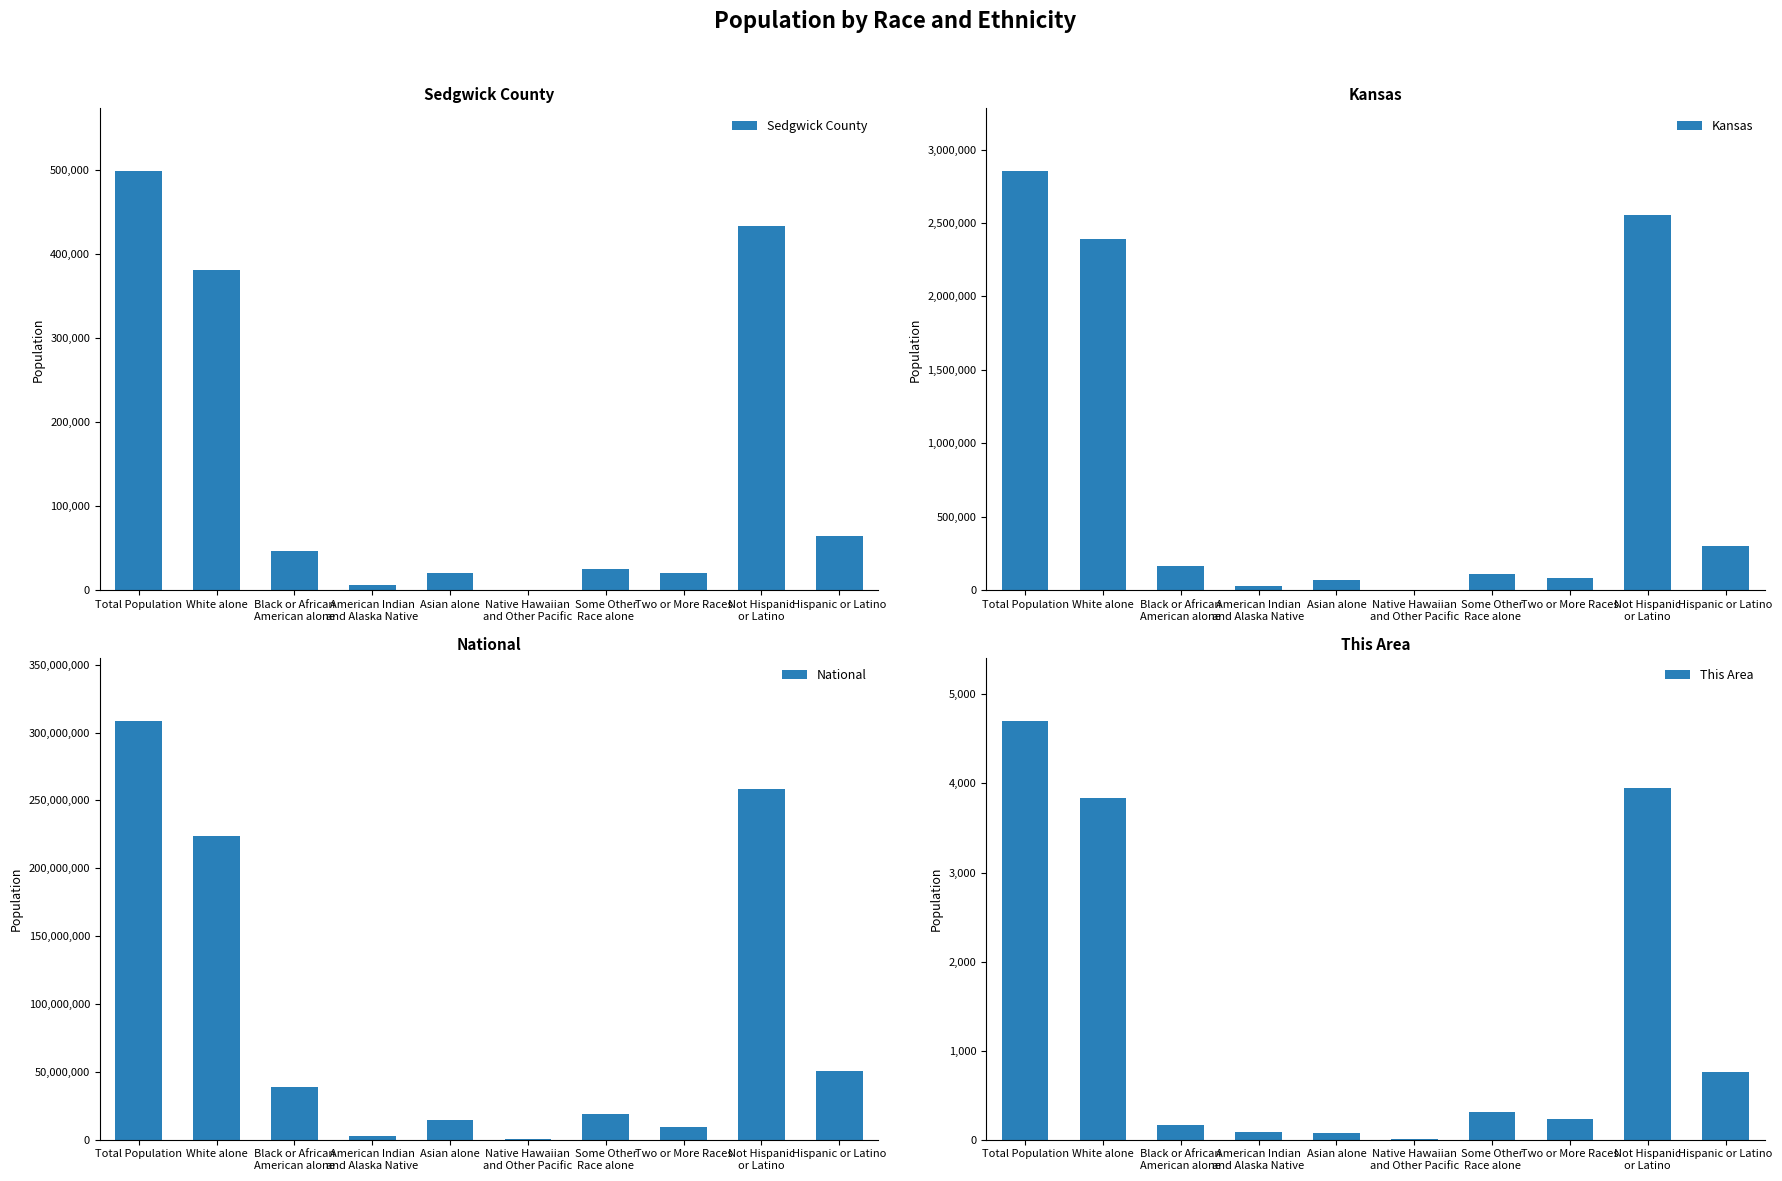

What is the difference between the second highest and second lowest values in the This Area series?

3872